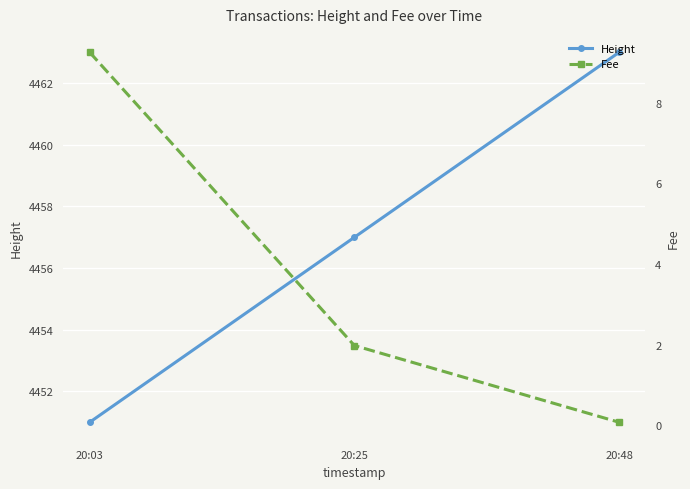

List the series in order of their overall mean, lowest first.

Fee, Height